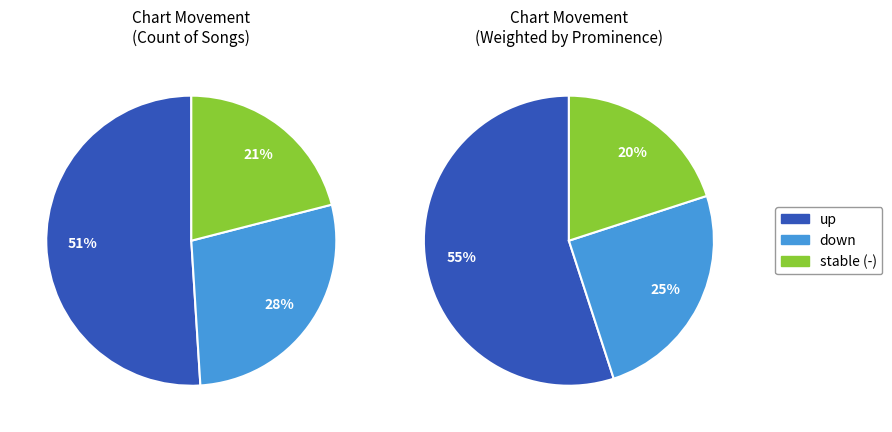

Between down and -, which is larger?

down